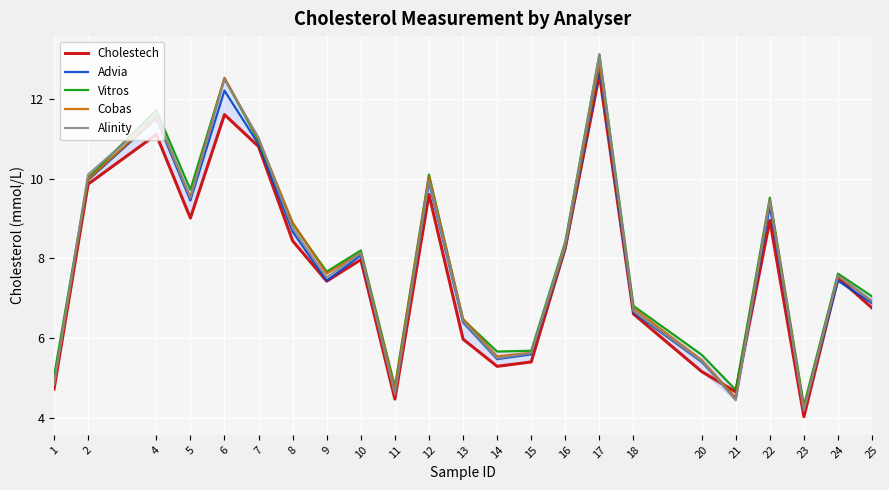

Where does the Cobas series first go above 7?

2